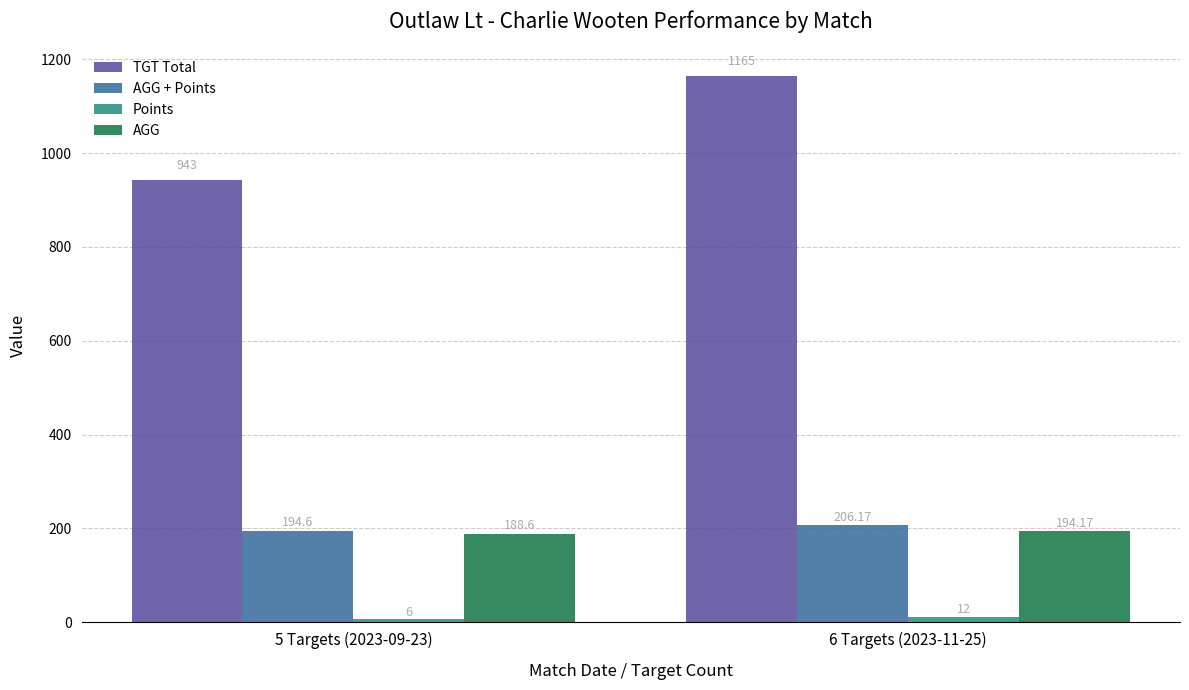

Is it true that TGT Total equals 943.0 at 5 Targets (2023-09-23)?

True